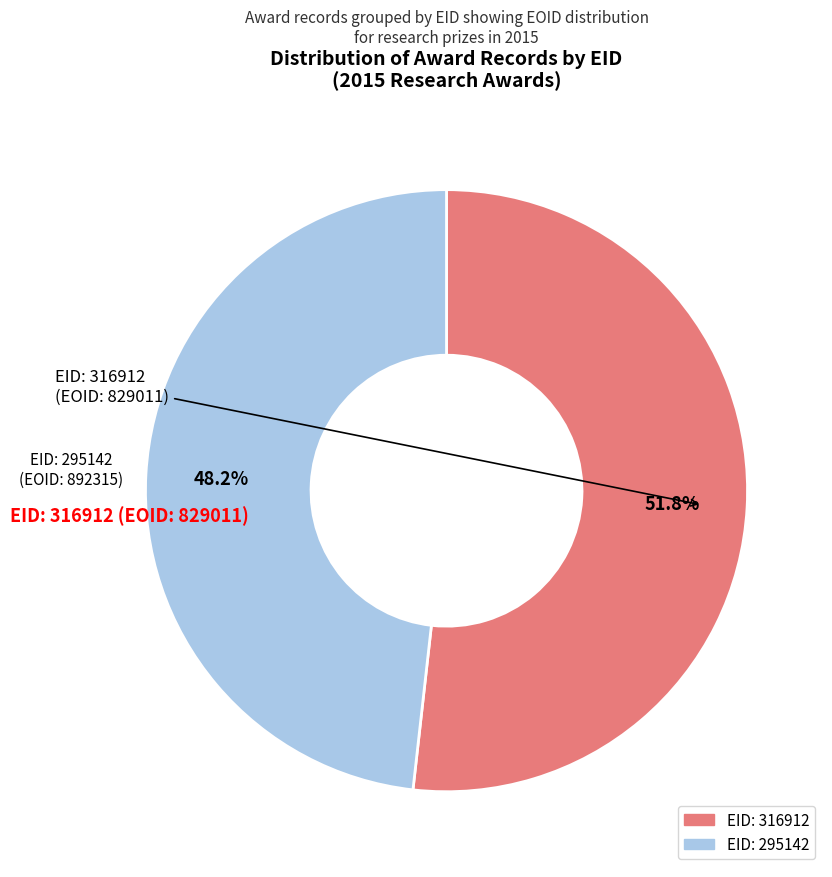

Is there any slice that represents more than half of the pie?

Yes